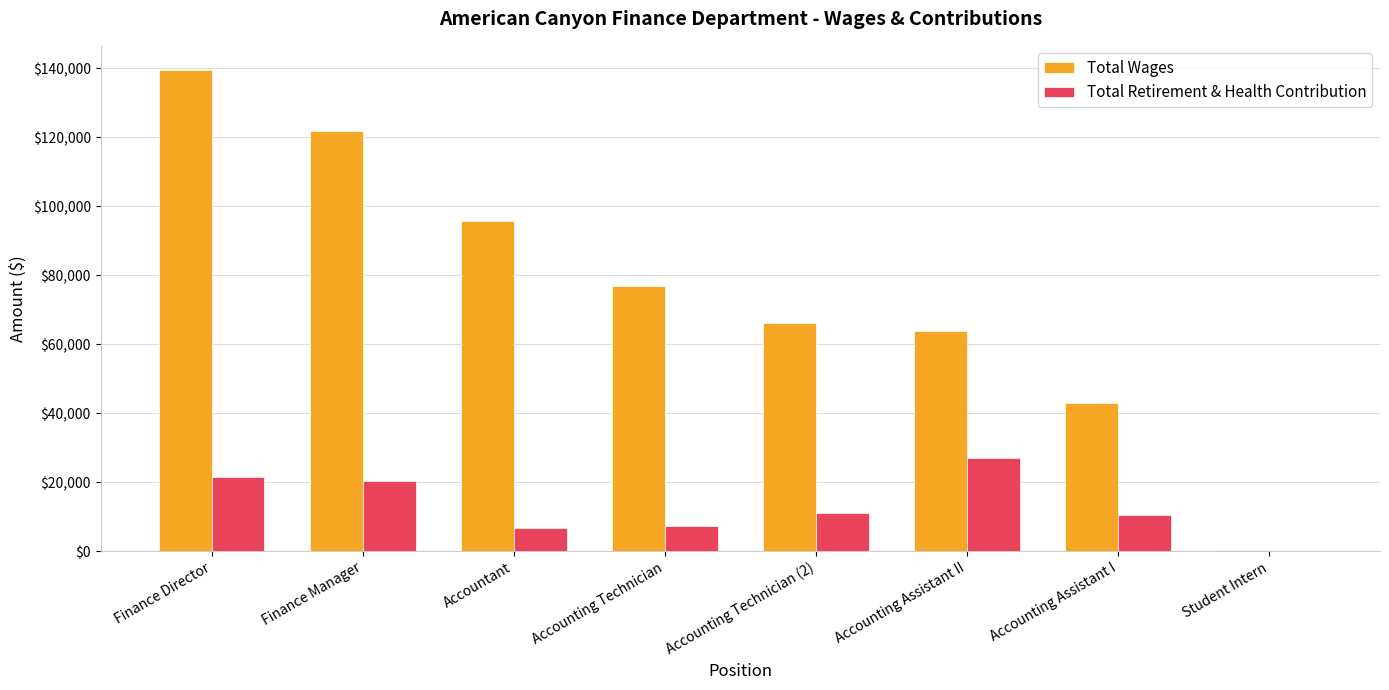

At which category does the chart reach its peak across all series?

Finance Director